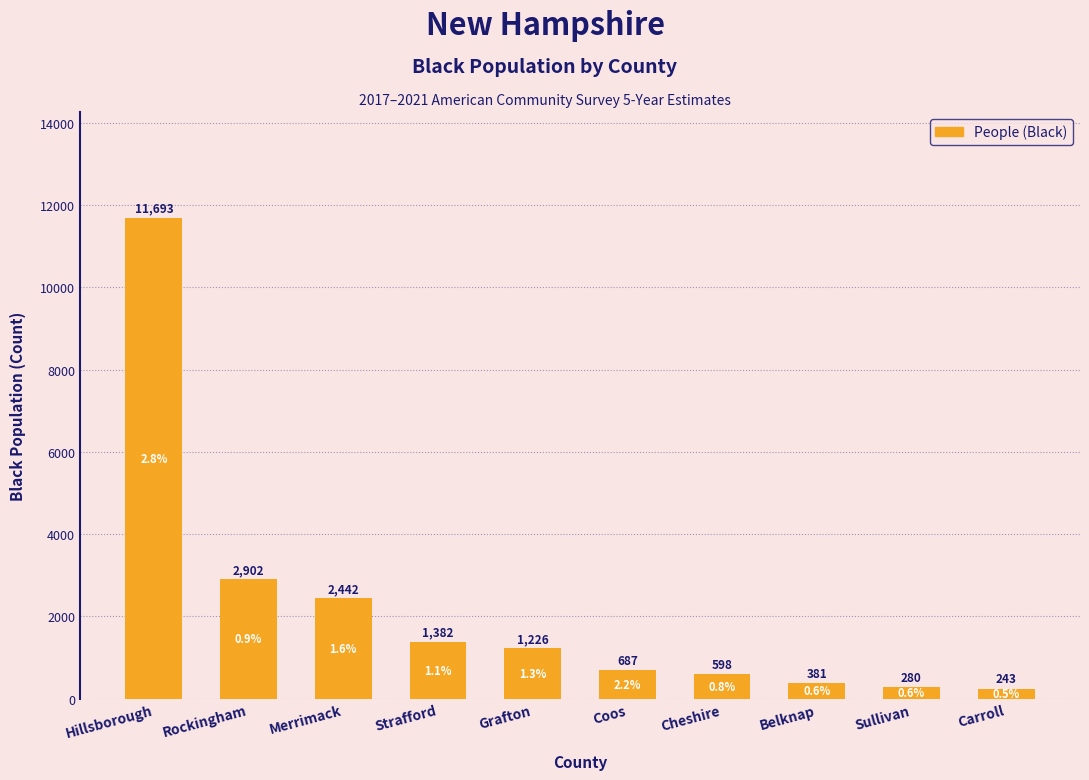

The value at Rockingham is 2902. True or false?

True